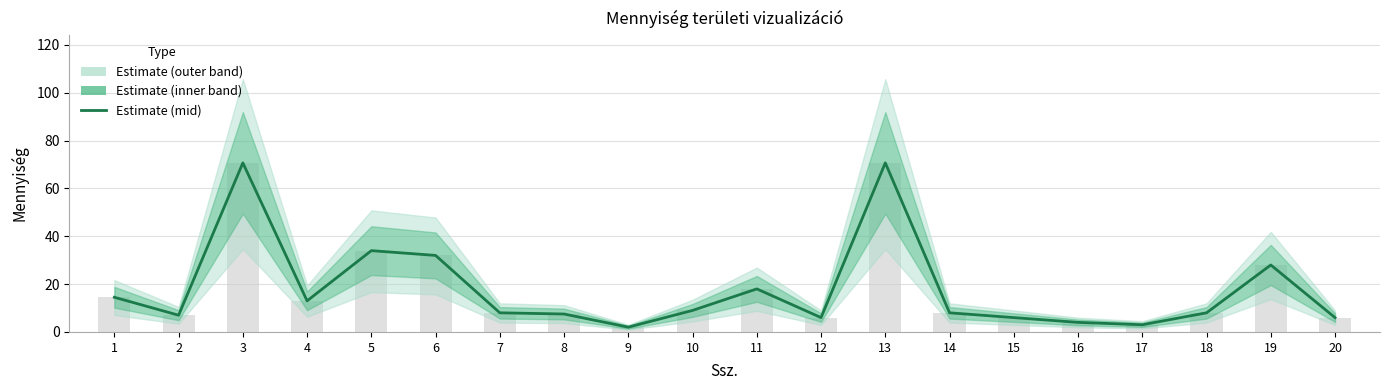

How many bars are there in total?

20